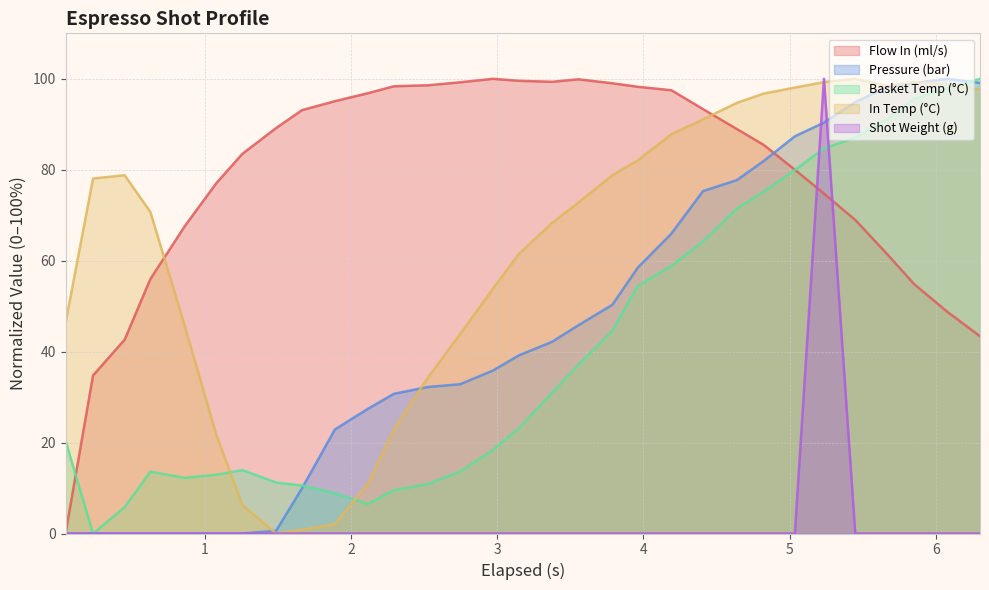

How many series are shown in this chart?

5